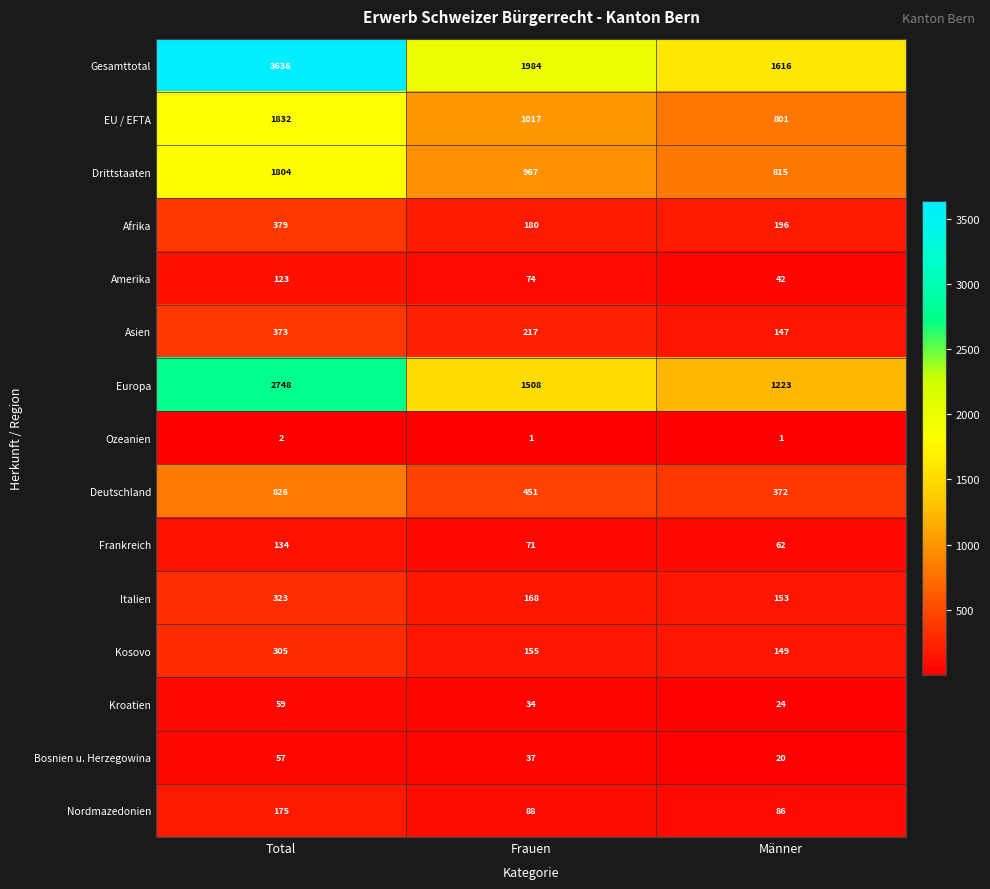

At Männer, list the series in order from smallest to largest.

Ozeanien, Bosnien u. Herzegowina, Kroatien, Amerika, Frankreich, Nordmazedonien, Asien, Kosovo, Italien, Afrika, Deutschland, EU / EFTA, Drittstaaten, Europa, Gesamttotal